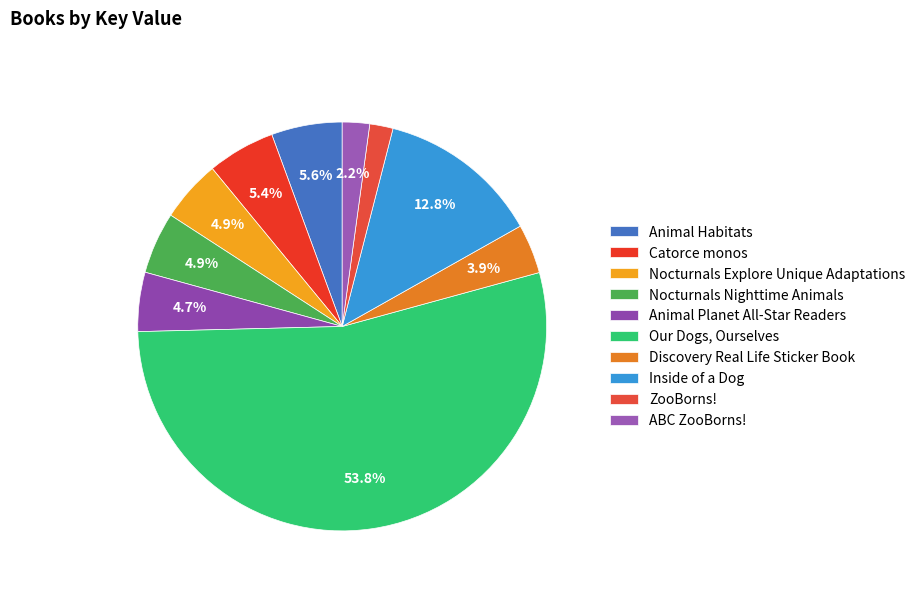

Is there any slice that represents more than half of the pie?

Yes